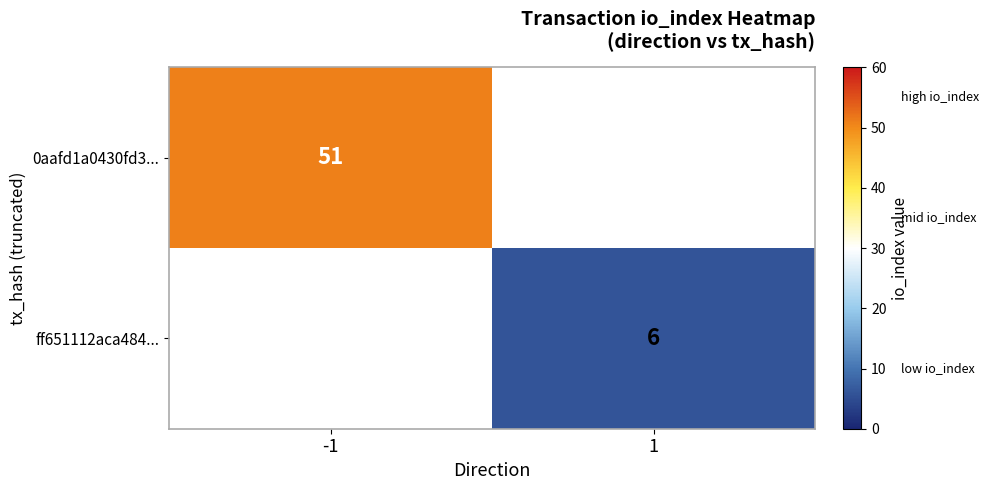

Is the value of ff651112aca484... at 1 greater than the value of 0aafd1a0430fd3... at -1?

No